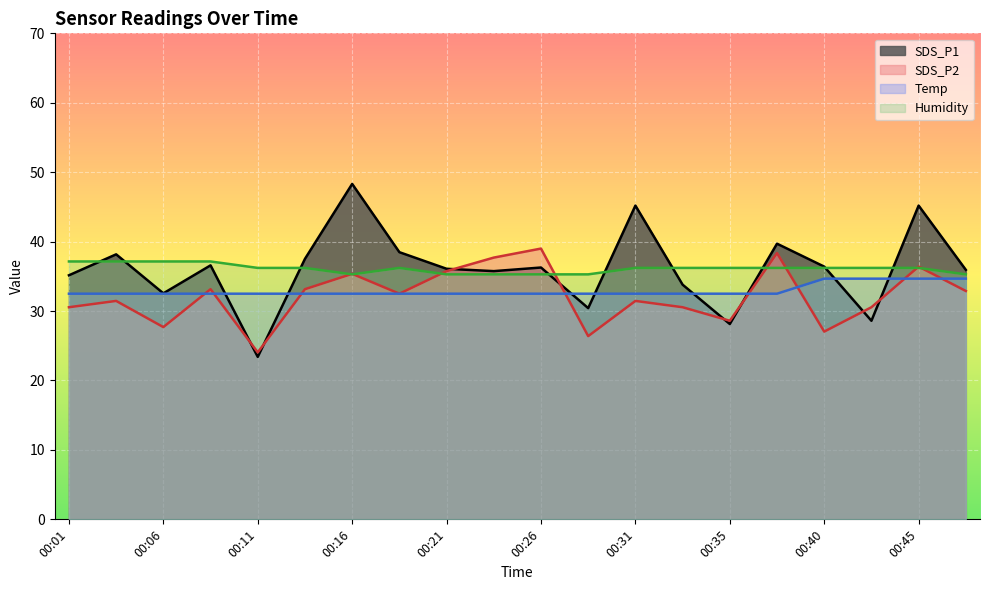

Reading left to right, list all the values displayed in this chart.

SDS_P1: 00:01=35.2	00:03=38.2	00:06=32.6	00:08=36.6	00:11=23.4	00:13=37.5	00:16=48.3	00:18=38.5	00:21=36.1	00:23=35.8	00:26=36.3	00:28=30.4	00:31=45.2	00:33=33.8	00:35=28.1	00:38=39.7	00:40=36.4	00:43=28.6	00:45=45.2	00:48=35.9
SDS_P2: 00:01=30.6	00:03=31.5	00:06=27.7	00:08=33.1	00:11=24.1	00:13=33.1	00:16=35.4	00:18=32.5	00:21=35.8	00:23=37.7	00:26=39.0	00:28=26.4	00:31=31.5	00:33=30.6	00:35=28.6	00:38=38.4	00:40=27.0	00:43=30.6	00:45=36.4	00:48=32.9
Temp: 00:01=32.5	00:03=32.5	00:06=32.5	00:08=32.5	00:11=32.5	00:13=32.5	00:16=32.5	00:18=32.5	00:21=32.5	00:23=32.5	00:26=32.5	00:28=32.5	00:31=32.5	00:33=32.5	00:35=32.5	00:38=32.5	00:40=34.7	00:43=34.7	00:45=34.7	00:48=34.7
Humidity: 00:01=37.1	00:03=37.1	00:06=37.1	00:08=37.1	00:11=36.2	00:13=36.2	00:16=35.3	00:18=36.2	00:21=35.3	00:23=35.3	00:26=35.3	00:28=35.3	00:31=36.2	00:33=36.2	00:35=36.2	00:38=36.2	00:40=36.2	00:43=36.2	00:45=36.2	00:48=35.3